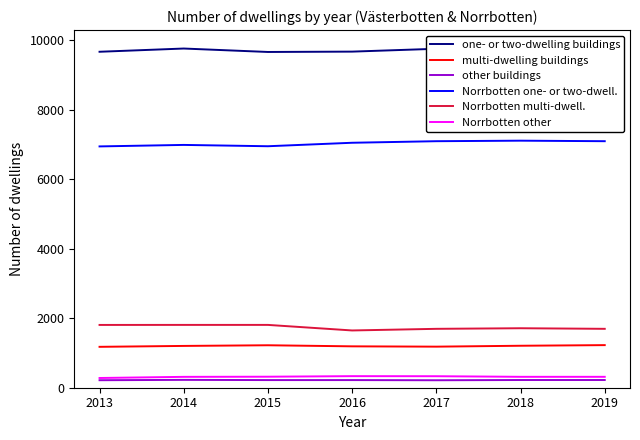

How many data points in other buildings are less than 220?

2